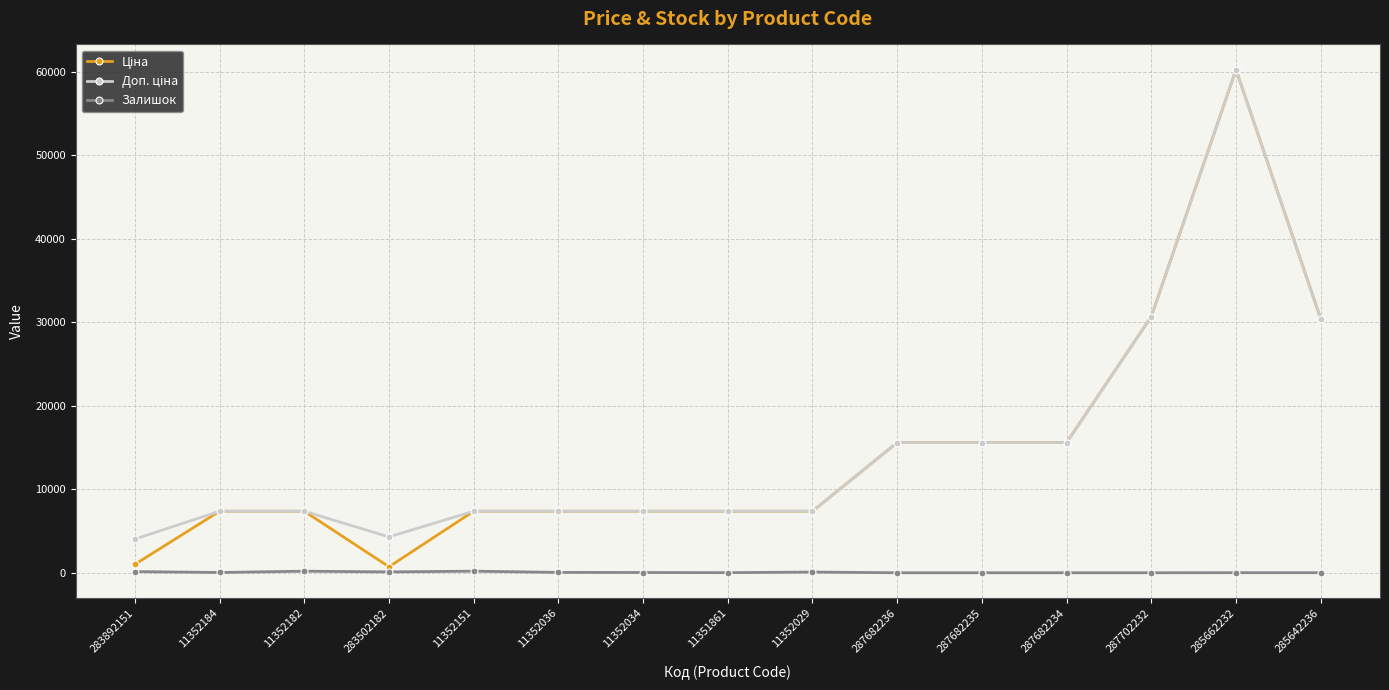

At how many categories does at least one series exceed 2028?

15